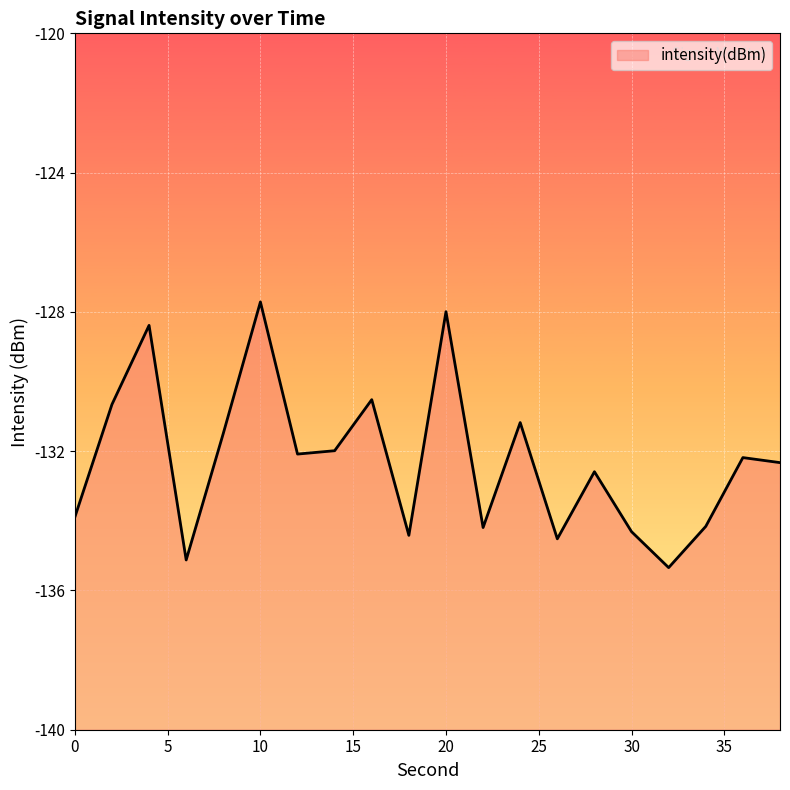

Rank the categories by value from highest to lowest.

10, 20, 4, 16, 2, 24, 8, 14, 12, 36, 38, 28, 0, 34, 22, 30, 18, 26, 6, 32